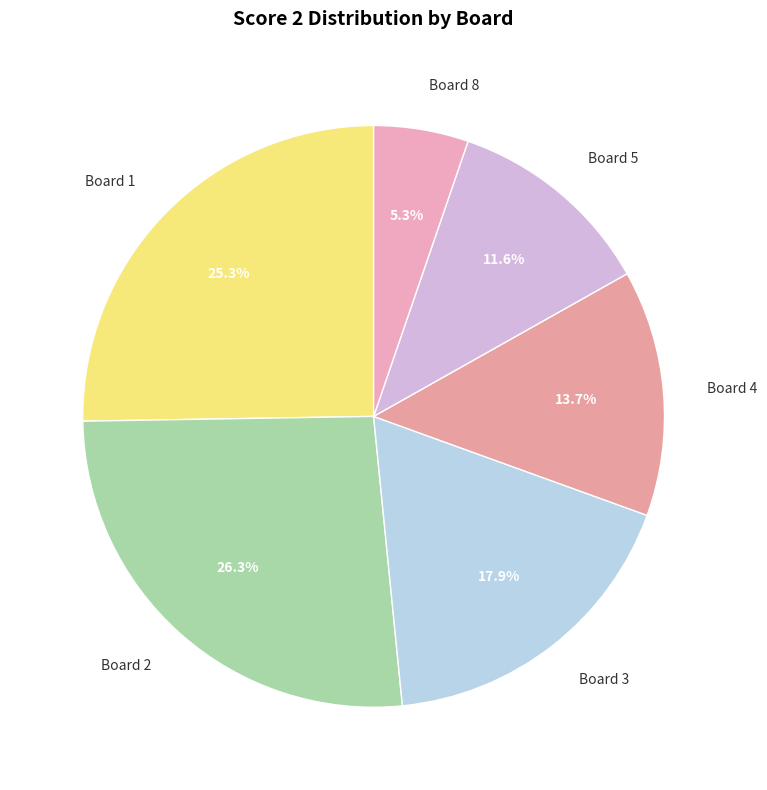

What is the smallest slice in the pie chart?

Board 8